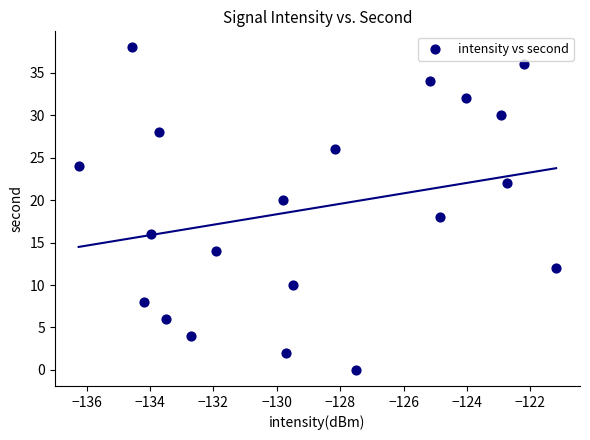

What is the range of Y values (max minus min)?

38